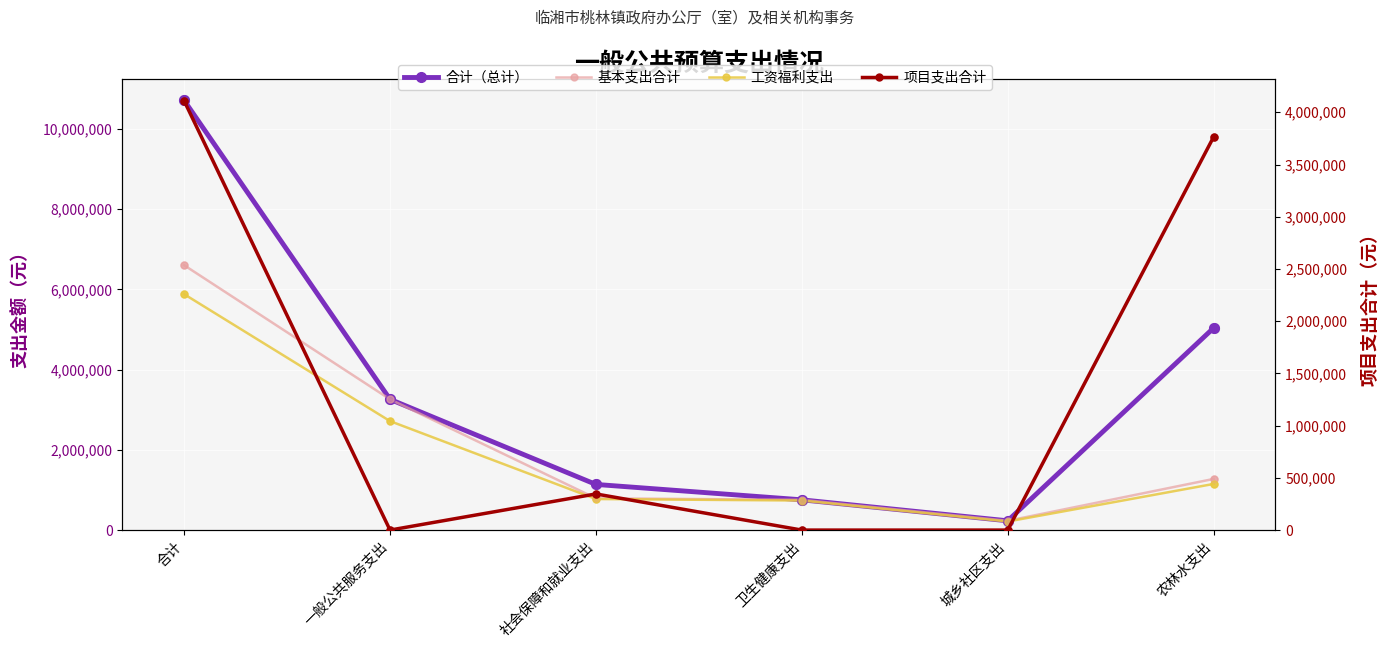

At which category is the sum across all series the highest?

合计